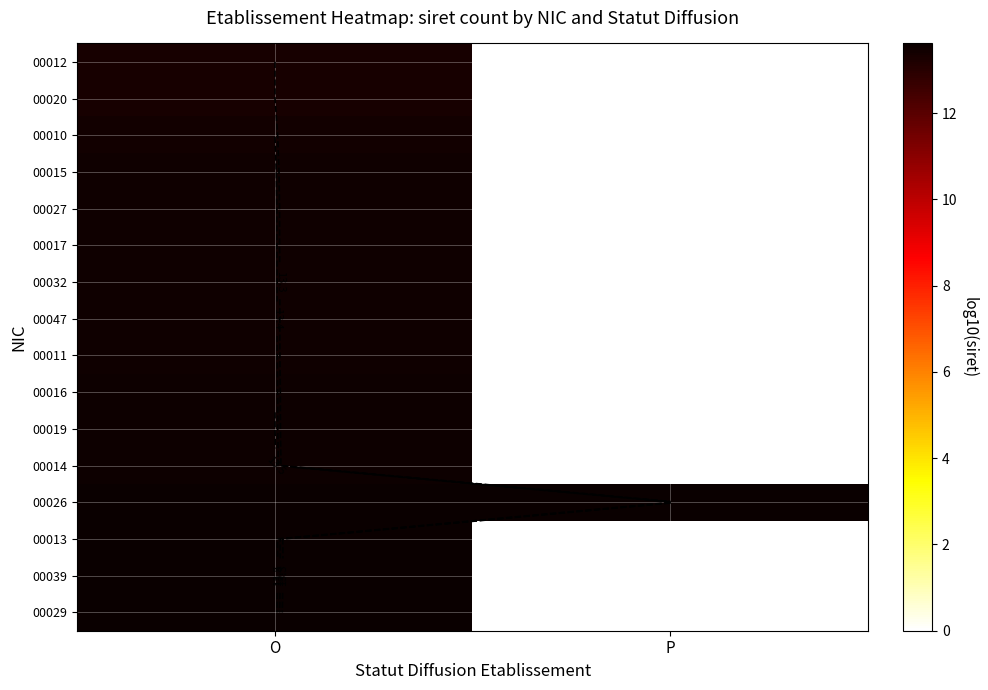

Which label corresponds to the largest value in the chart?

O